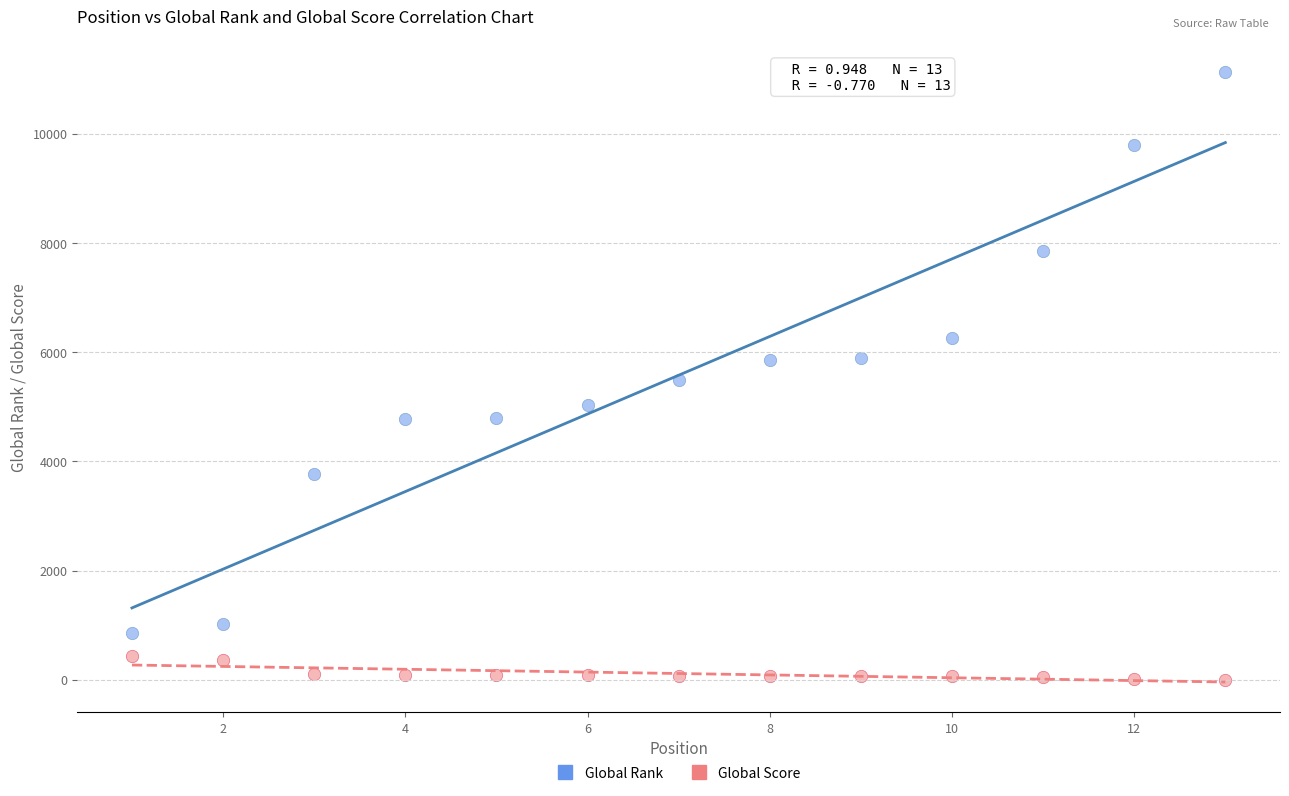

Which series reaches the minimum Y coordinate?

Global Score